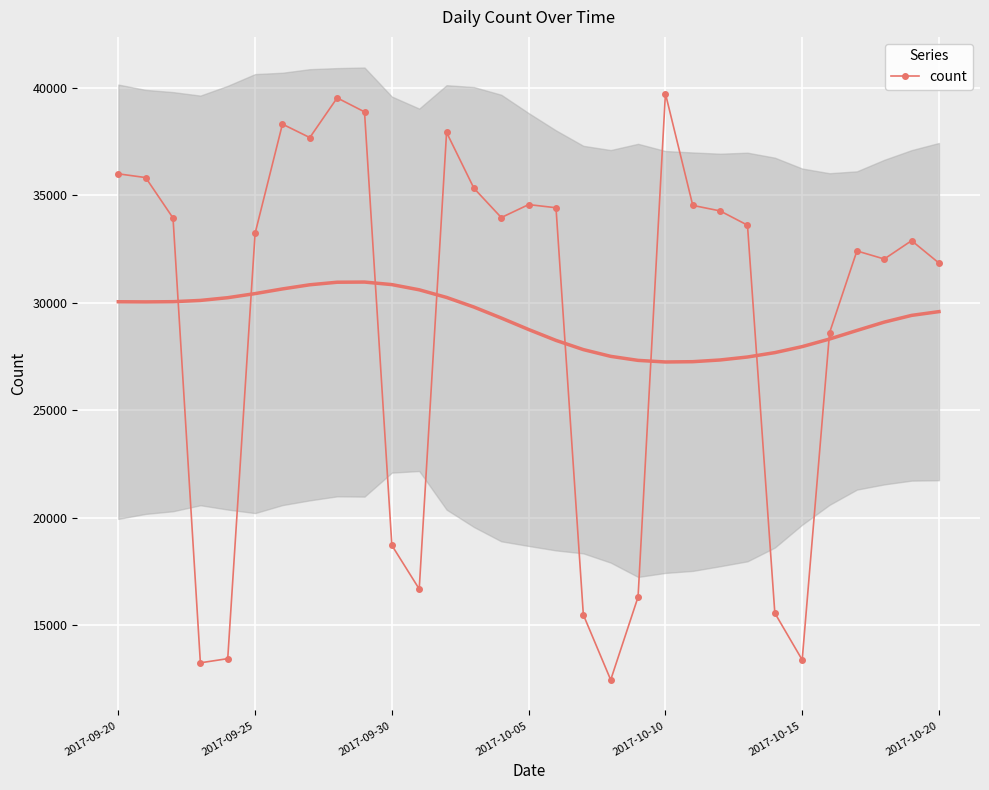

How many points are higher than both their immediate neighbors (excluding endpoints)?

7